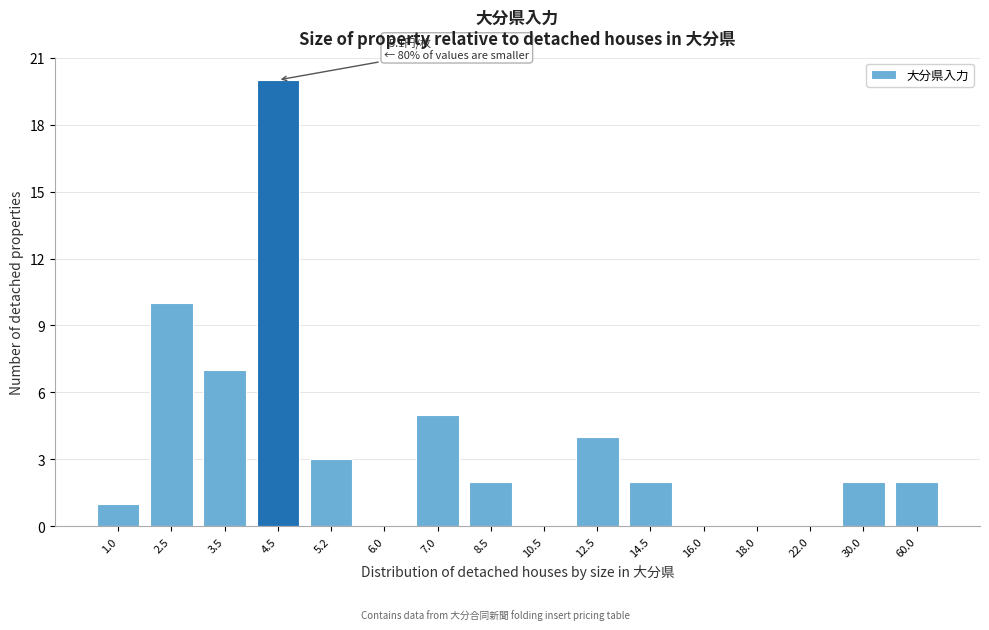

Reading right to left, transcribe all the data shown in this chart.

60.0=2	30.0=2	22.0=0	18.0=0	16.0=0	14.5=2	12.5=4	10.5=0	8.5=2	7.0=5	6.0=0	5.2=3	4.5=20	3.5=7	2.5=10	1.0=1